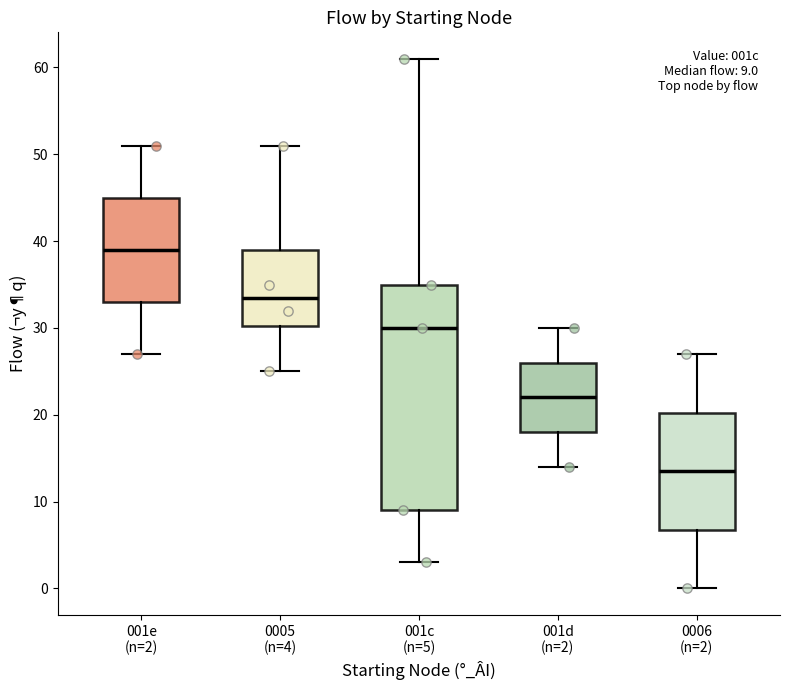

Which box's median line is the highest?

001e (n=2)